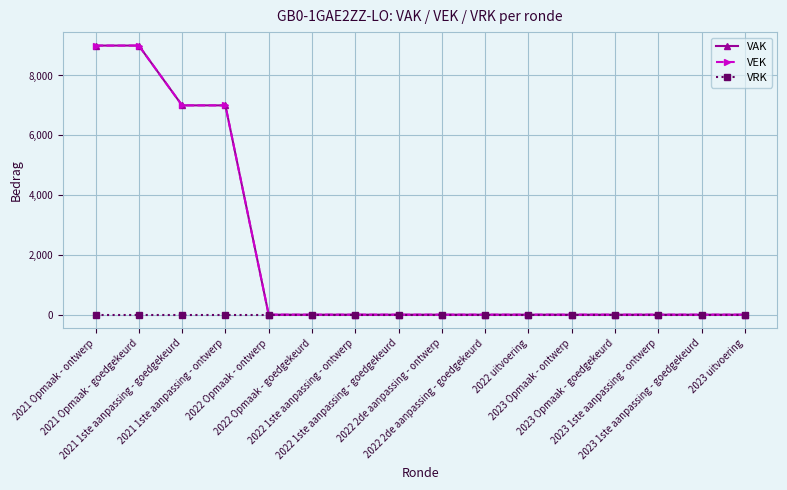

Is this an area chart (filled region under the line)?

No